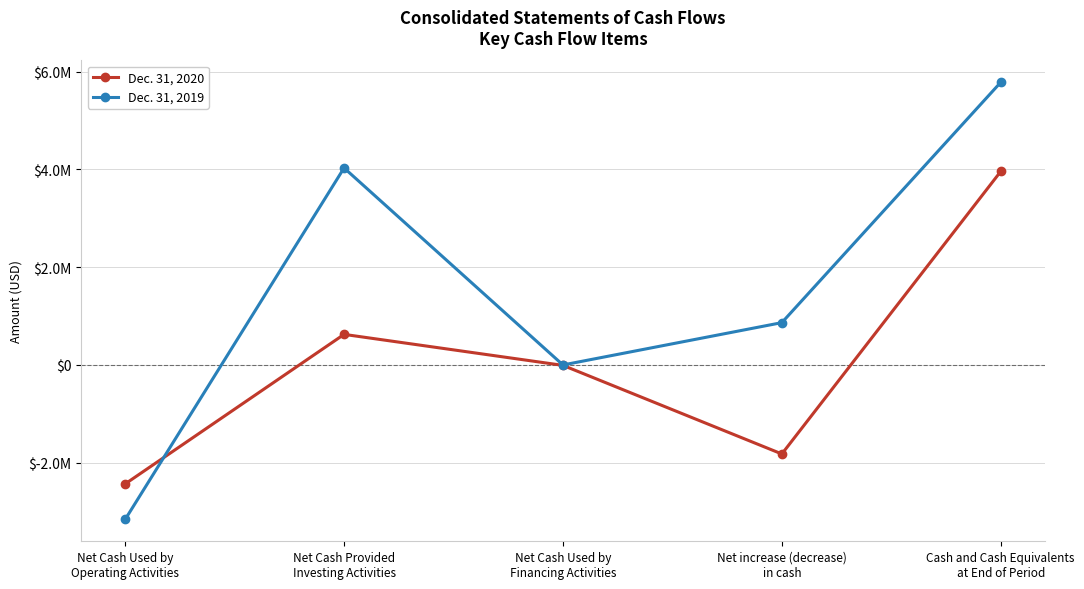

Which category has the highest value in the Dec. 31, 2020 series?

Cash and Cash Equivalents
at End of Period